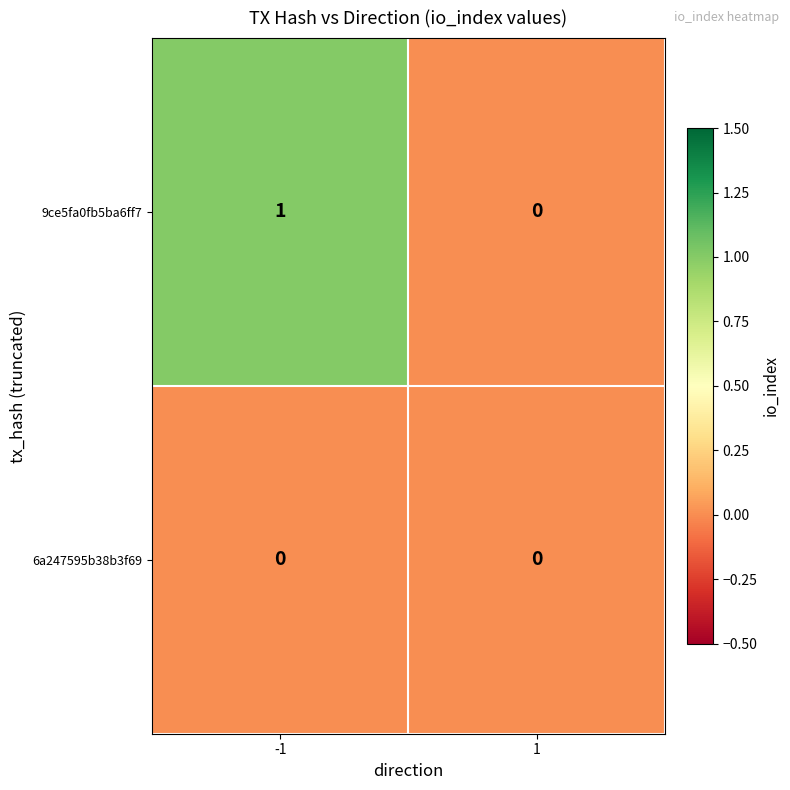

Reading right to left, extract all data points from this chart.

9ce5fa0fb5ba6ff7: 1=0	-1=1
6a247595b38b3f69: 1=0	-1=0